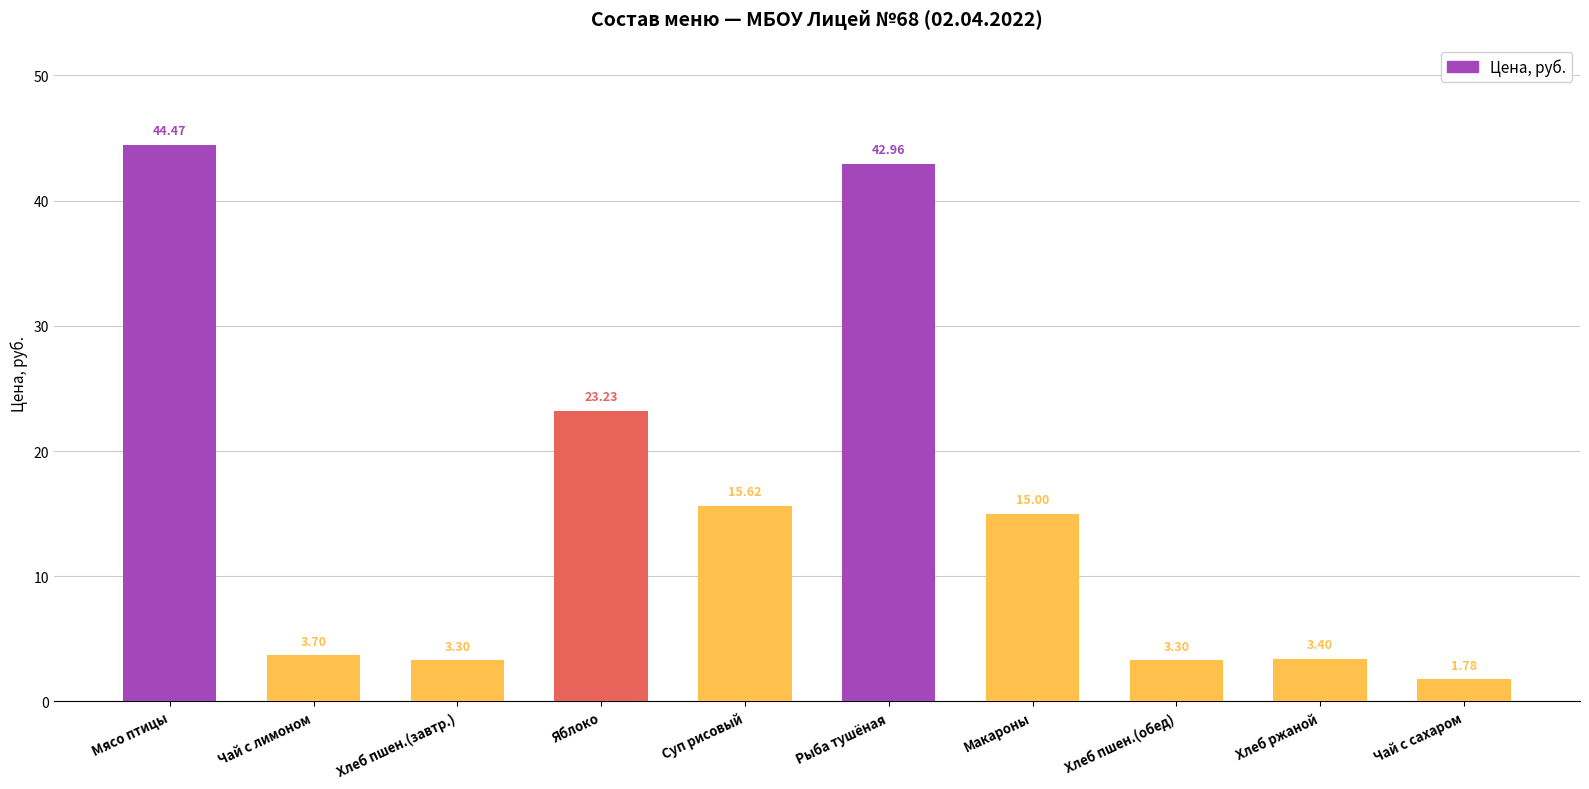

What is the label of the 9th bar from the right?

Чай с лимоном